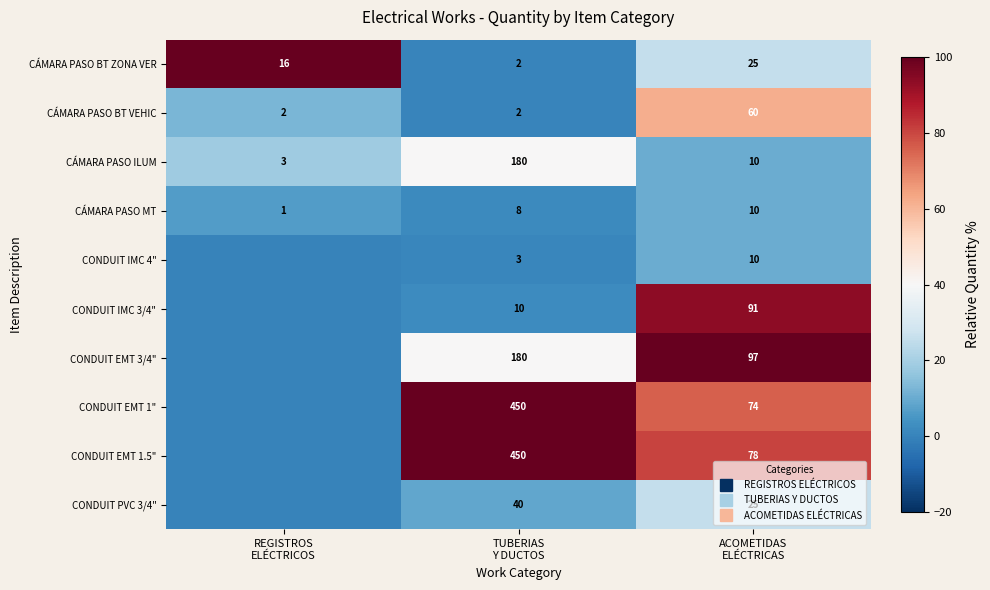

The CONDUIT EMT 1.5" series shows 164.0 at TUBERIAS Y DUCTOS. True or false?

False